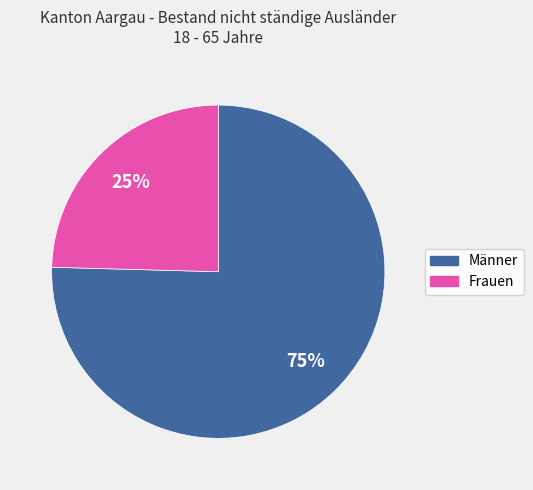

Is Frauen the majority of the pie?

No